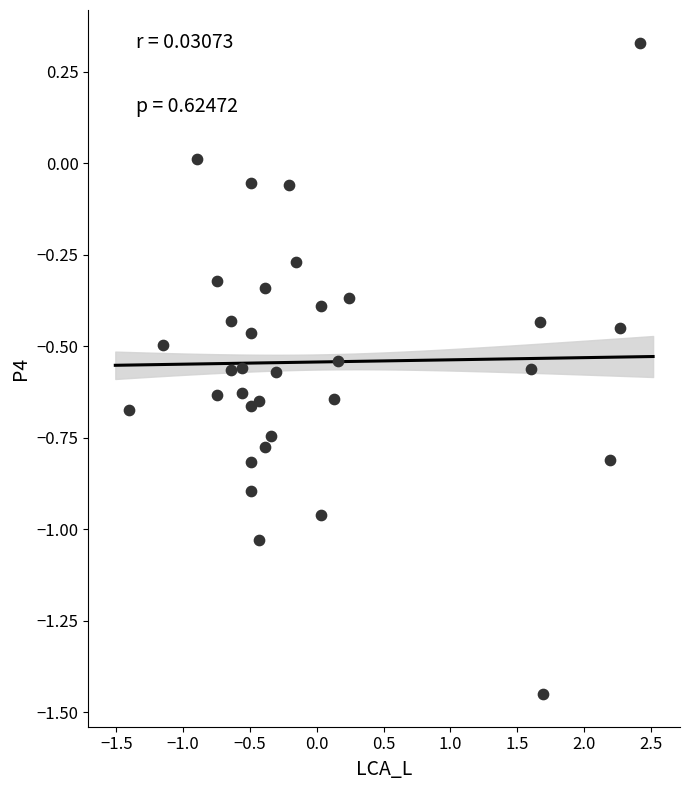

What is the range of X values (max minus min)?

3.8